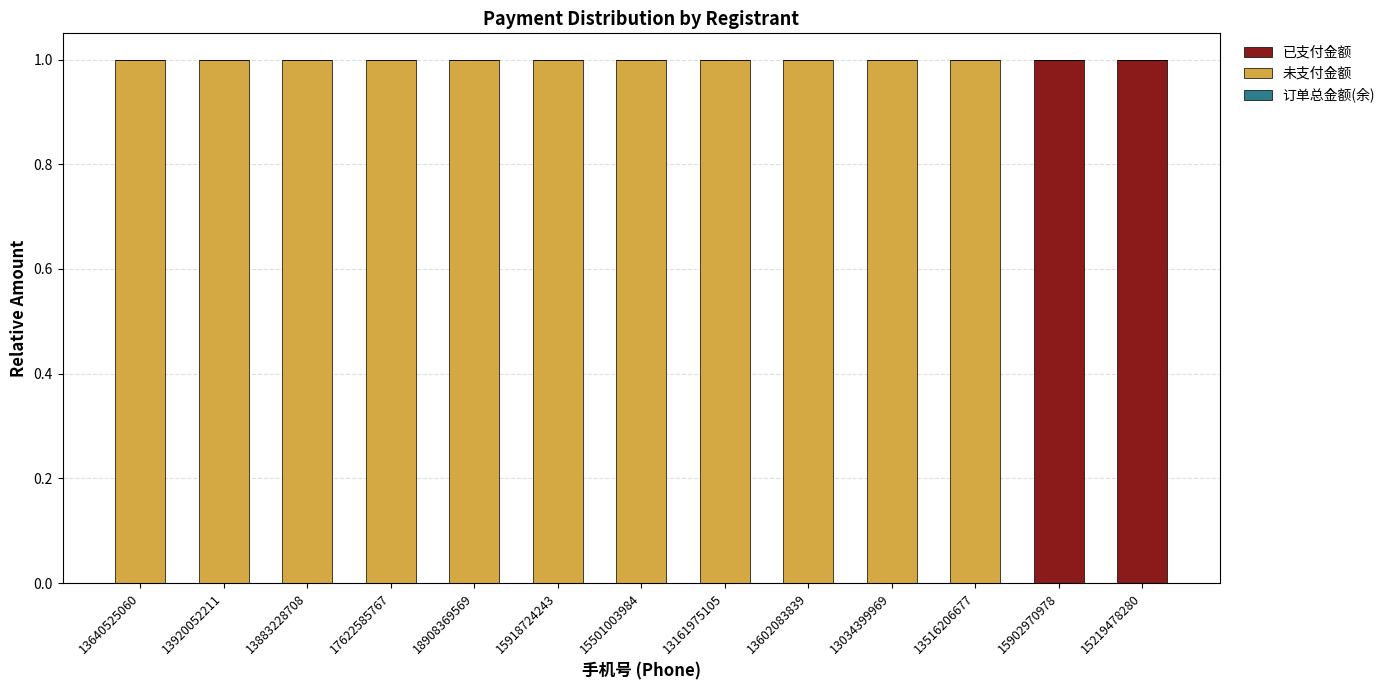

True or false: 已支付金额 has a value of 0 at 13516206677.

True